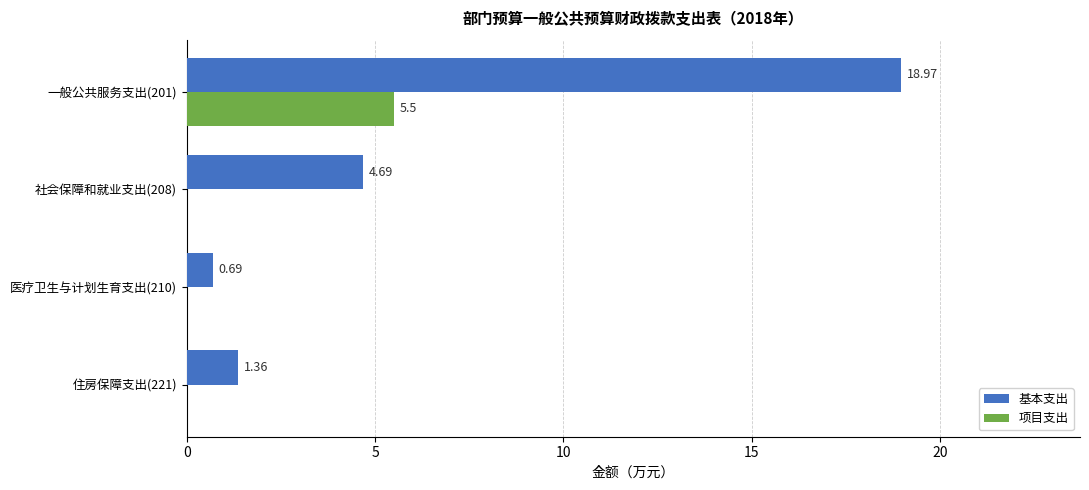

What are all the series names shown in the legend?

基本支出, 项目支出